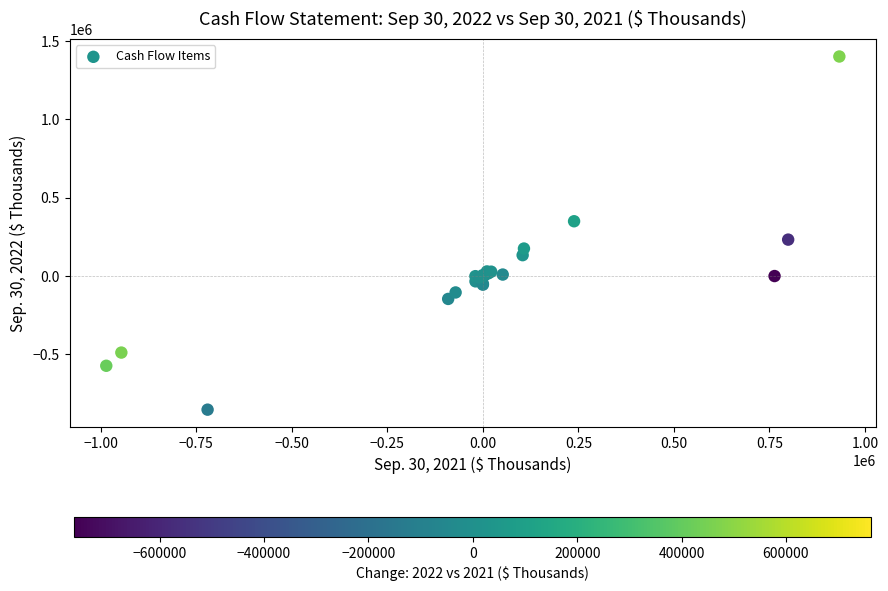

What Y value in the scatter plot is closest to 274372?

232615